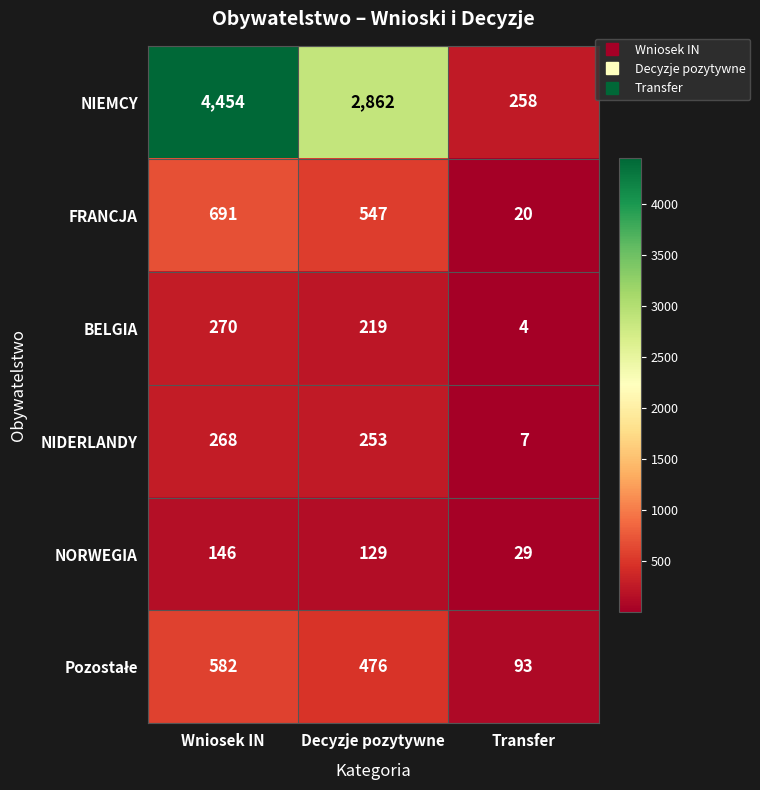

Which series has the largest range (max minus min)?

NIEMCY